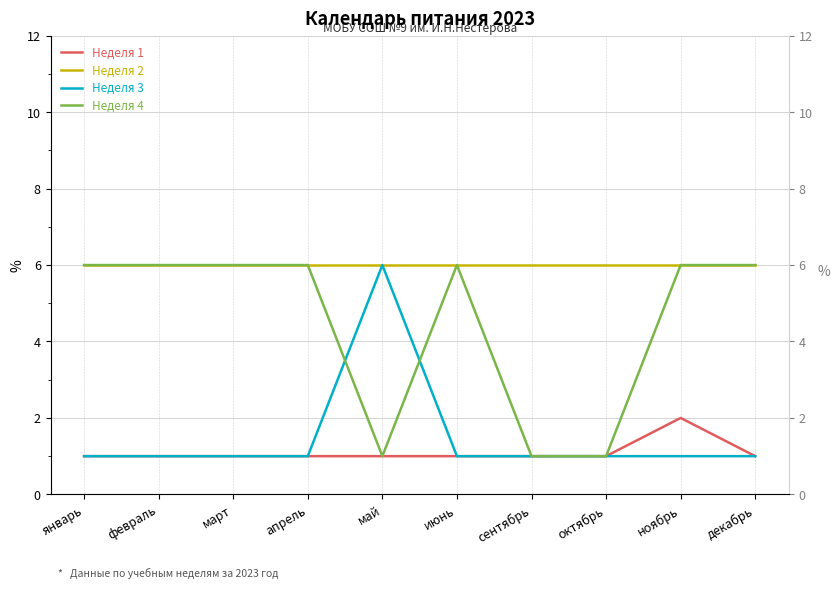

At how many categories does at least one series exceed 1?

10